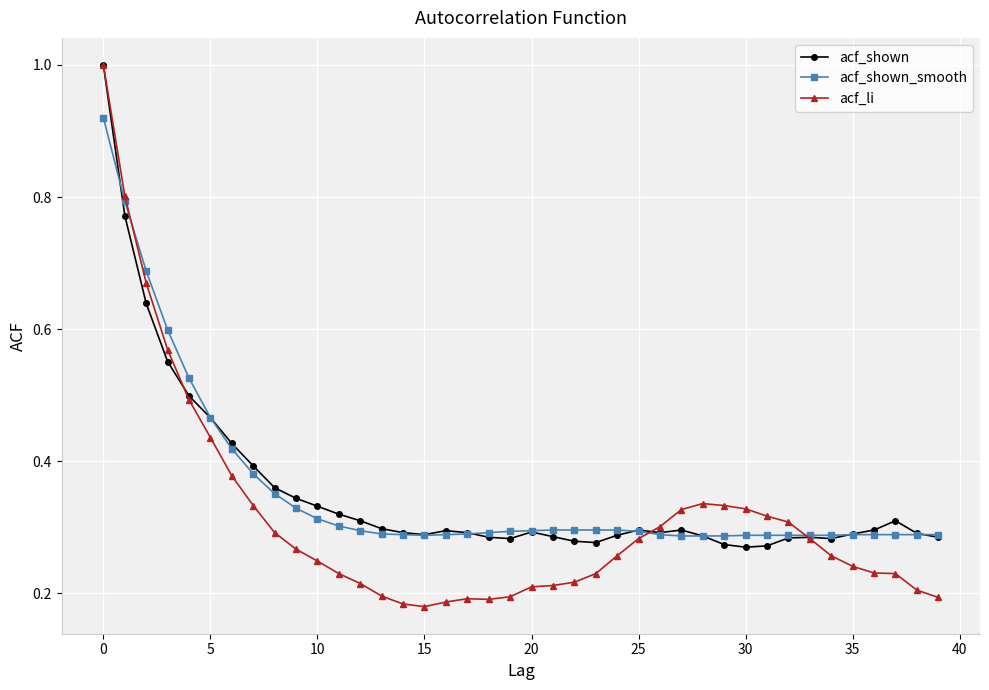

What is the maximum value shown in the chart?

1.0